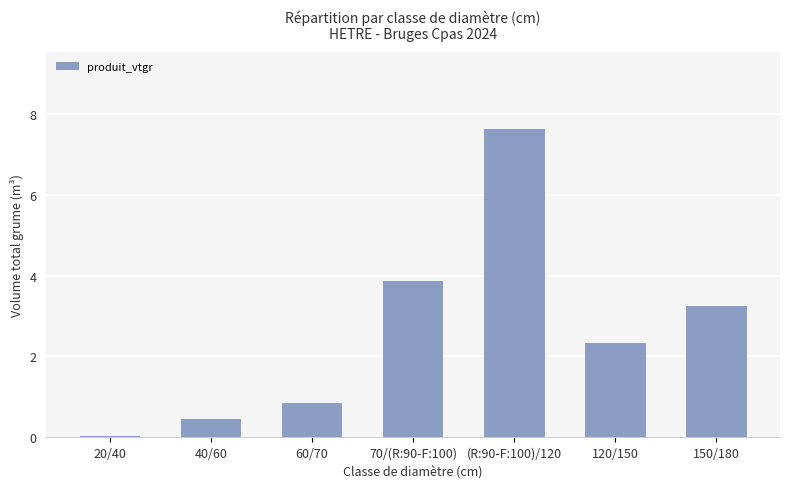

What is the greatest value displayed?

7.6